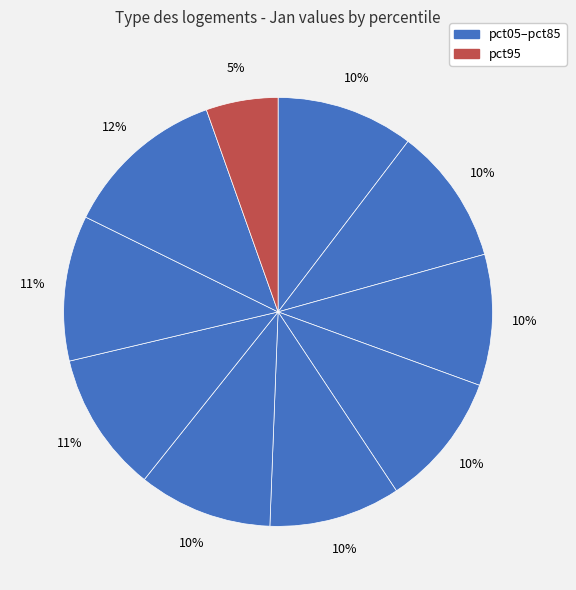

Which slice is the smallest?

pct95